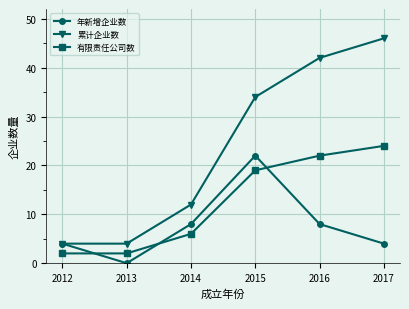

What is the maximum value shown in the chart?

46